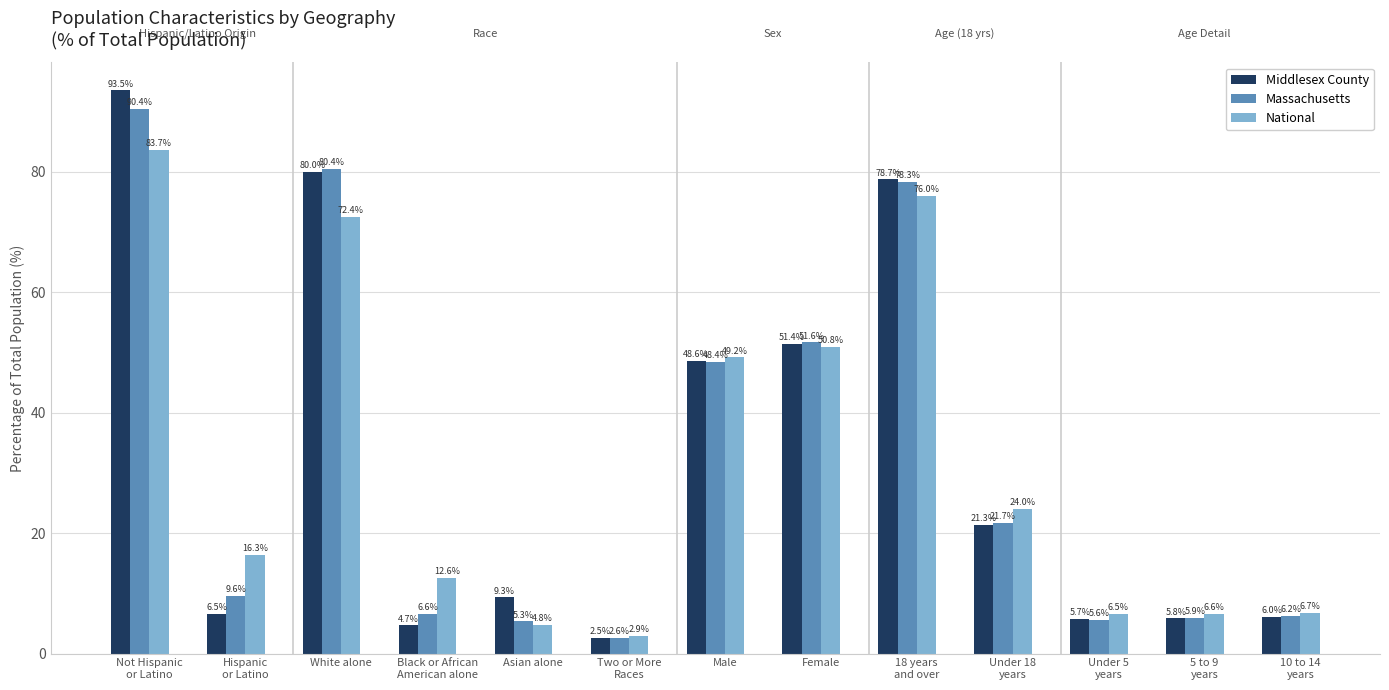

Which category has the highest value in the Middlesex County series?

Not Hispanic
or Latino